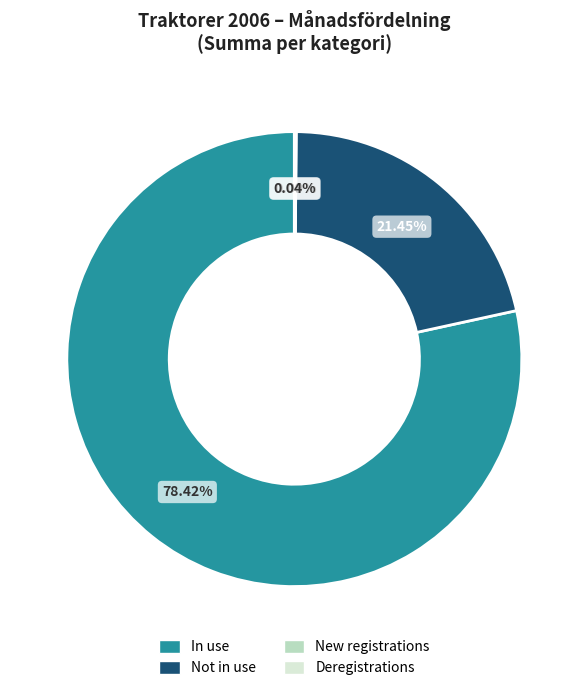

Is there any slice that represents more than half of the pie?

Yes